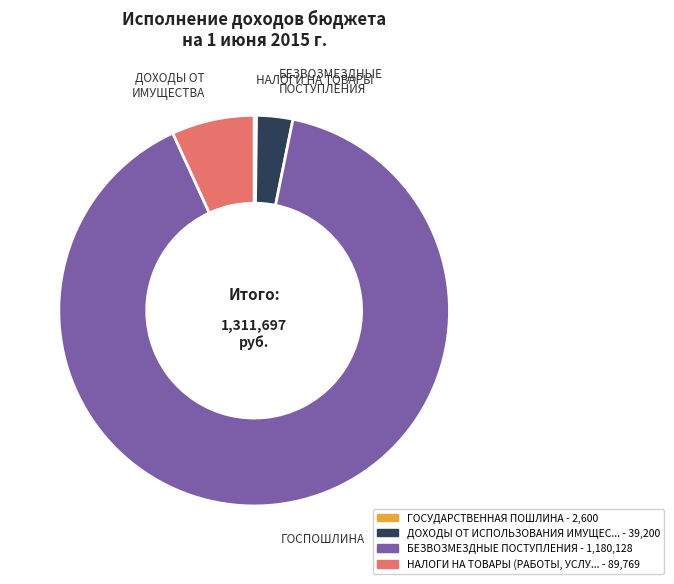

Does any single category account for the majority?

Yes